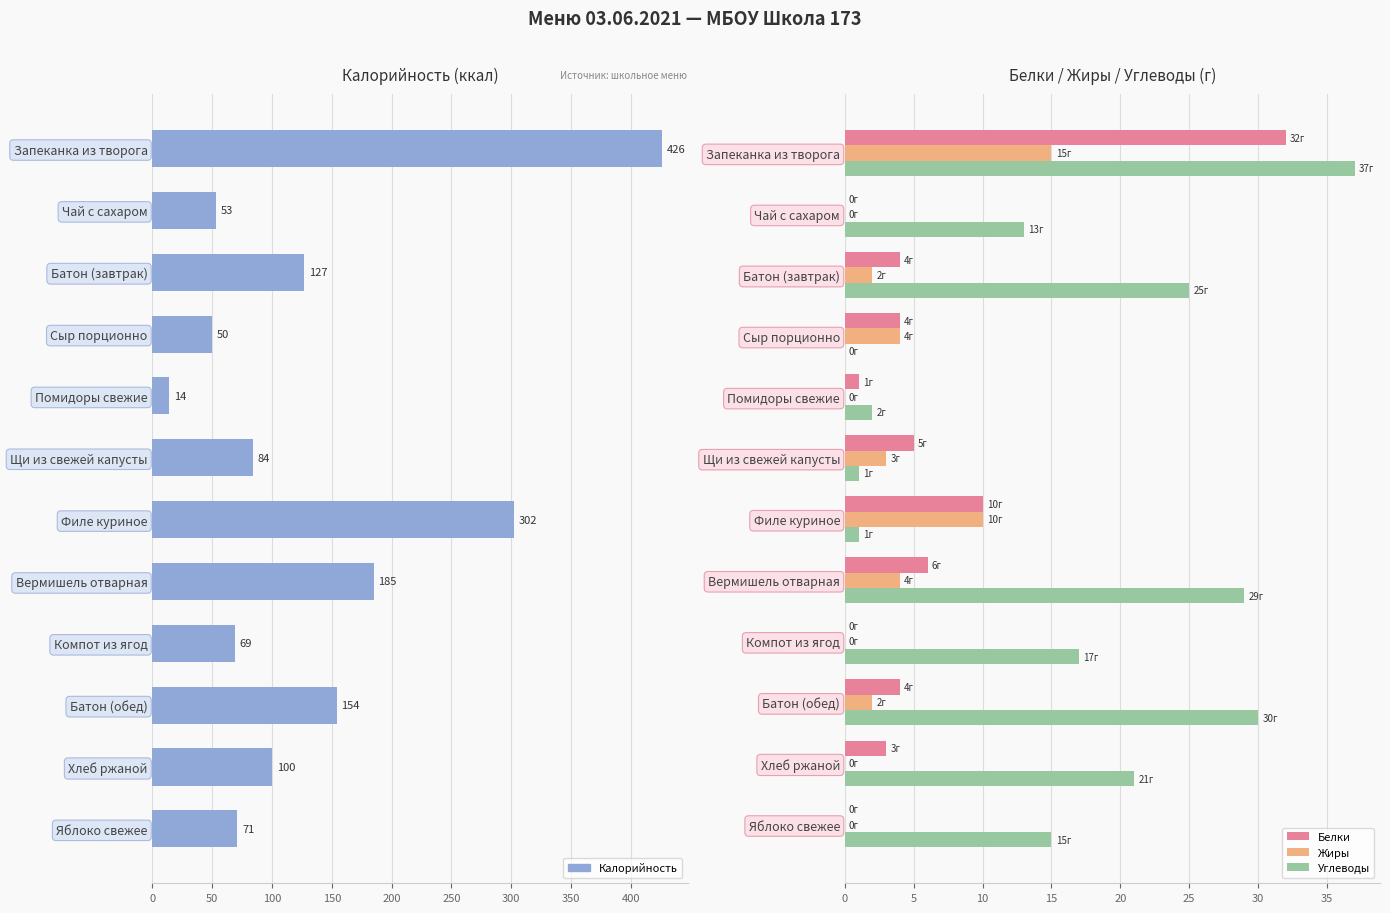

What is the highest value of the Углеводы series?

37